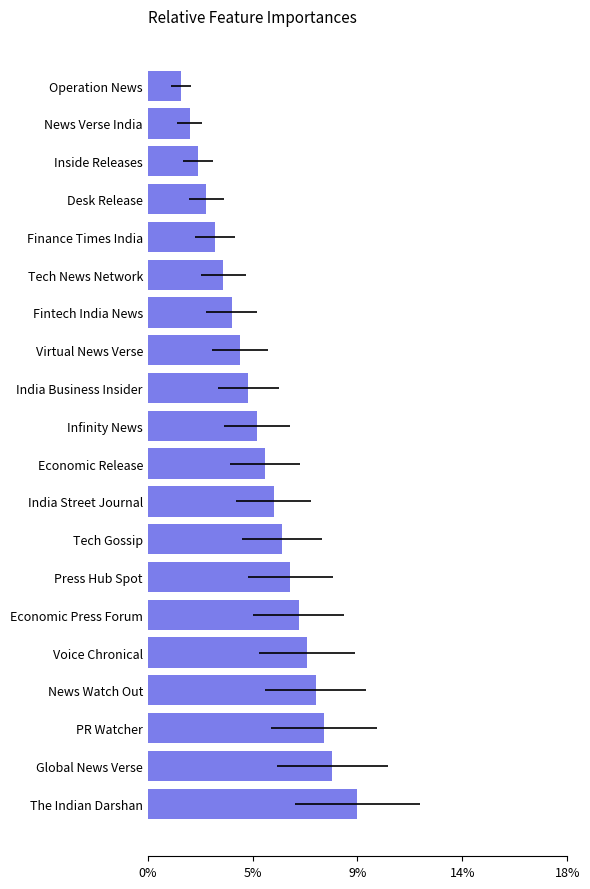

What is the difference between the maximum and minimum values?

0.1